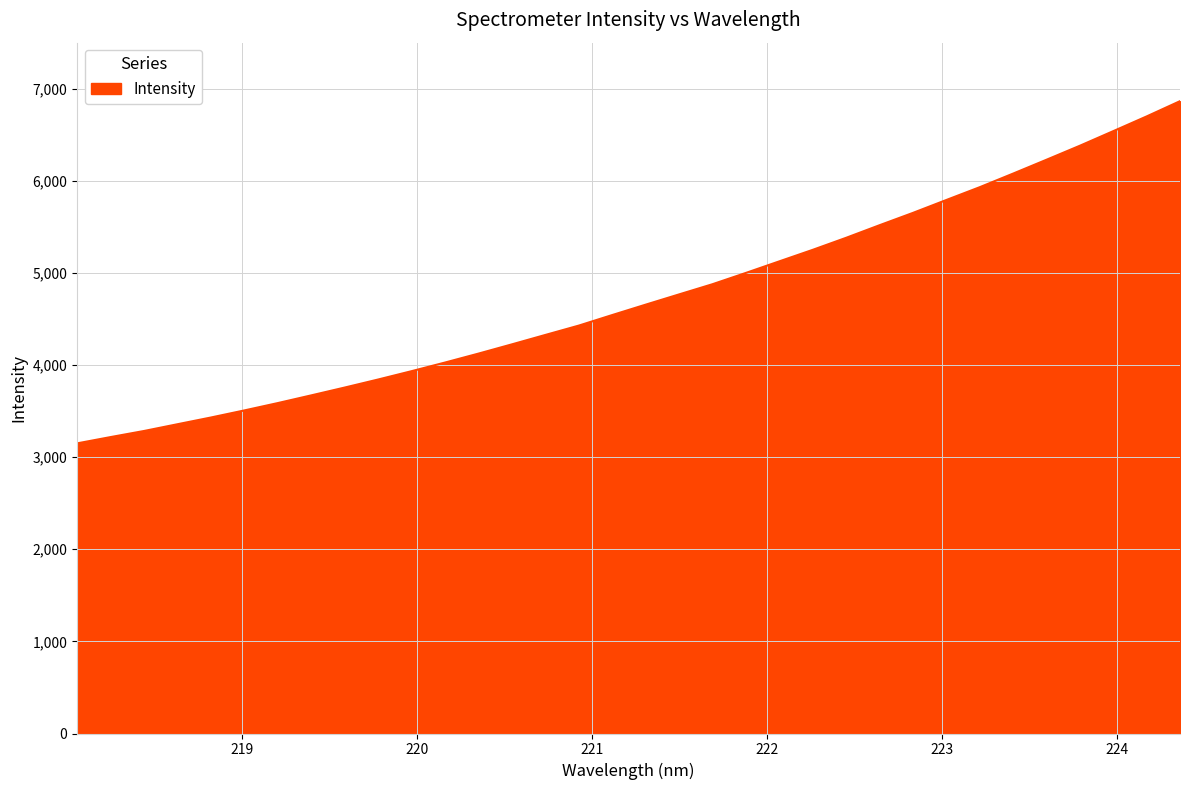

What is the smallest value displayed?

3149.9